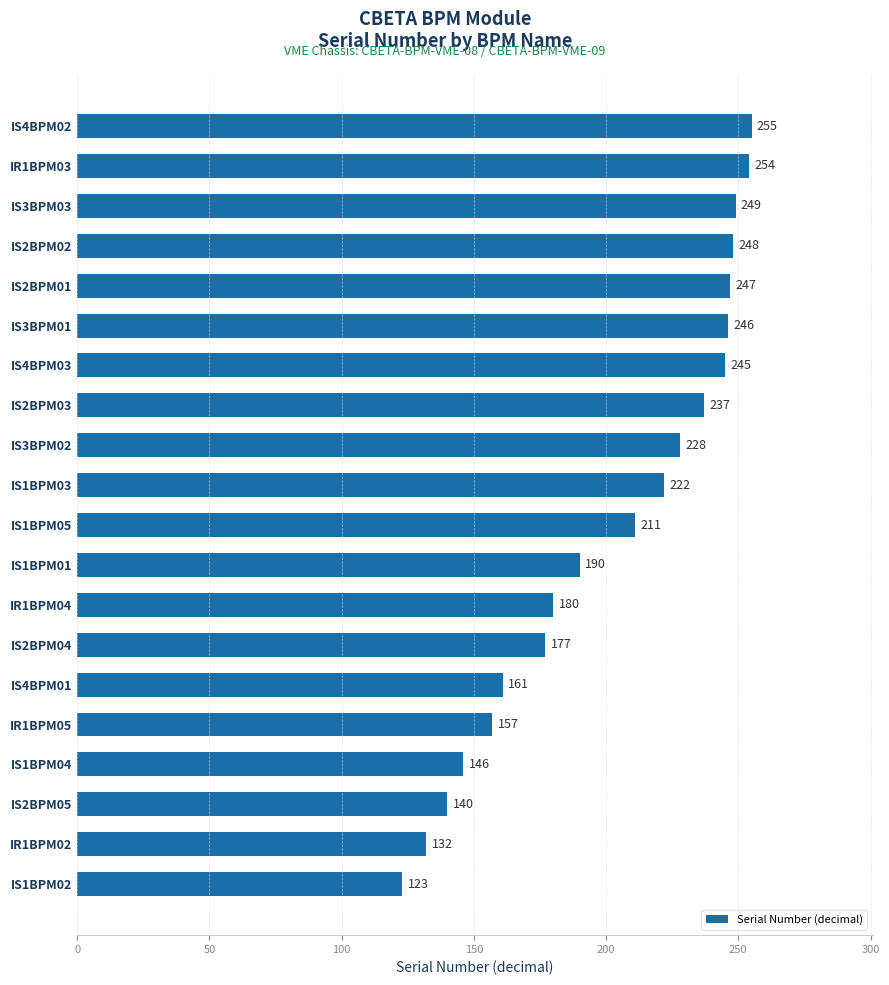

At which label is the value closest to 189?

IS1BPM01